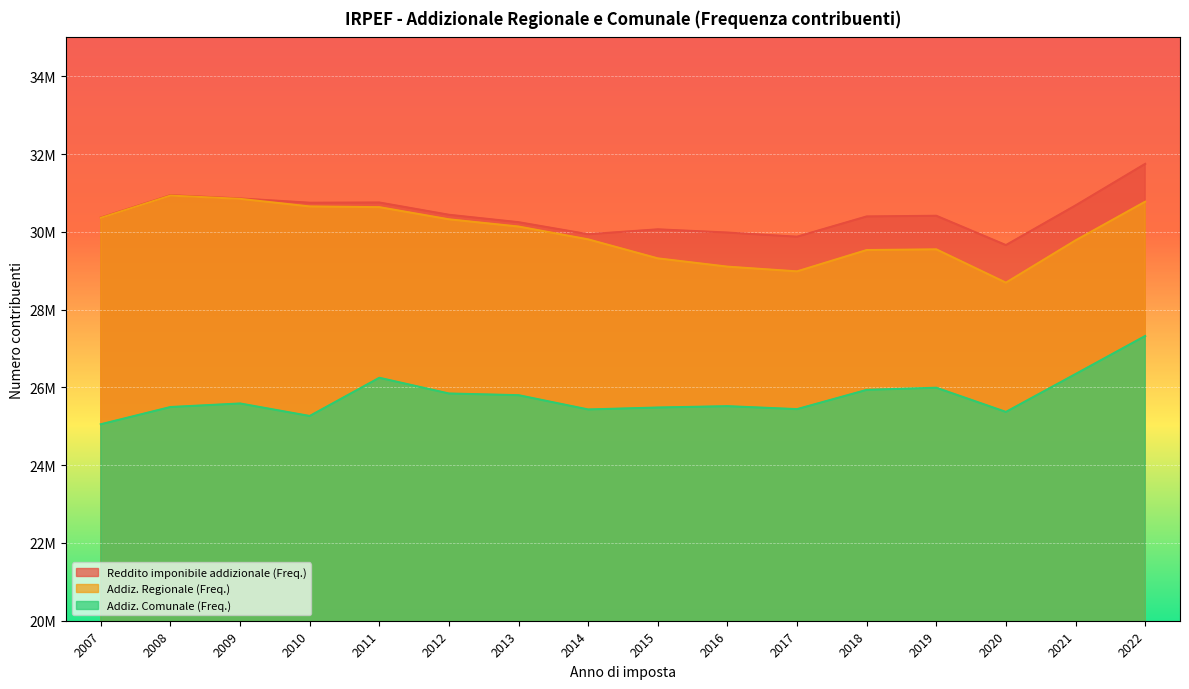

Reading right to left, what are all the values shown in this chart?

Reddito imponibile addizionale (Freq.): 31747690	30678728	29659242	30413175	30395620	29874982	29981739	30064287	29938657	30247762	30438562	30754007	30748507	30858333	30942166	30368485
Addiz. Regionale (Freq.): 30774880	29780276	28692836	29549320	29531706	28983261	29104653	29317492	29806053	30135709	30321649	30634609	30652846	30848351	30932338	30360870
Addiz. Comunale (Freq.): 27321488	26343382	25368988	25991509	25936010	25440820	25517053	25482272	25432456	25799425	25843002	26247116	25264796	25586277	25495163	25051900